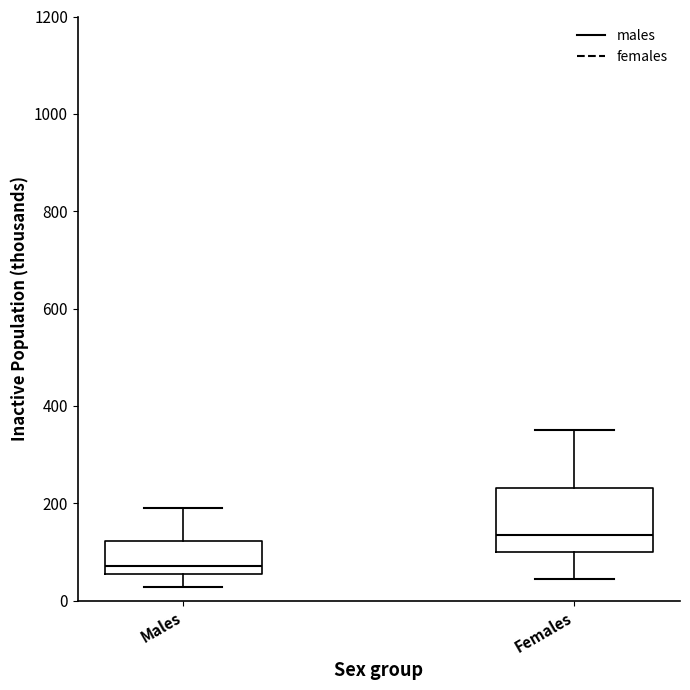

Which box's median line is the lowest?

Males